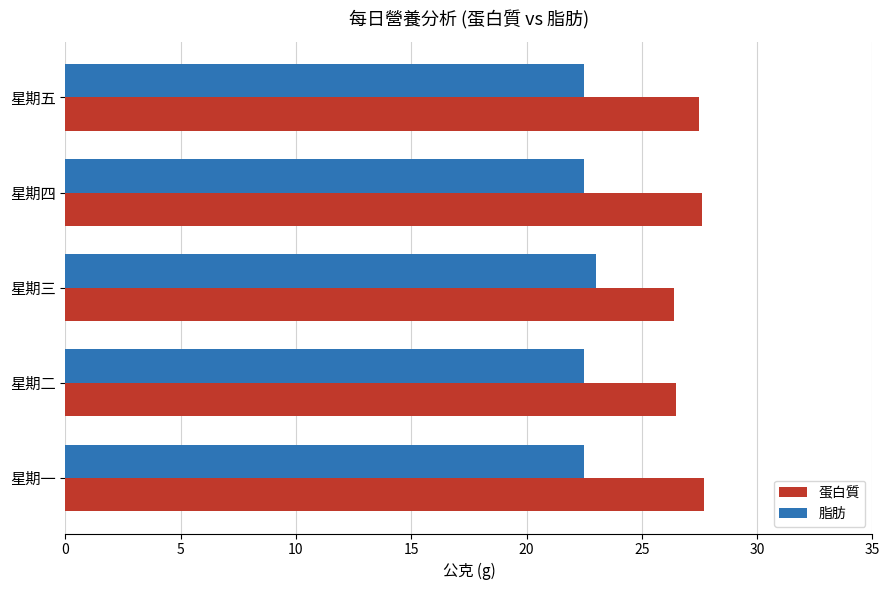

What is the difference between the highest and lowest values at 星期五?

5.0